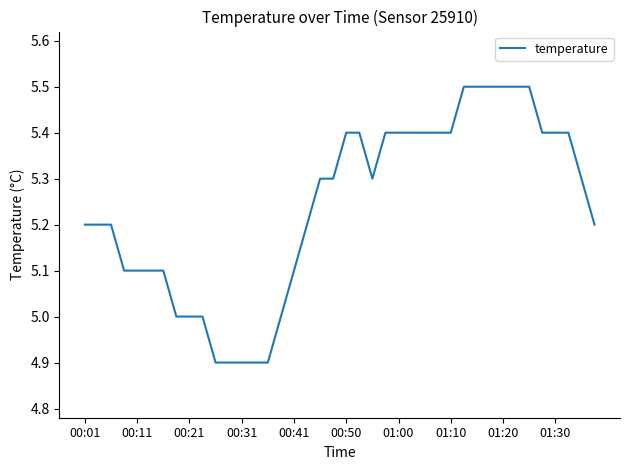

Does the chart display data point markers on the line(s)?

No